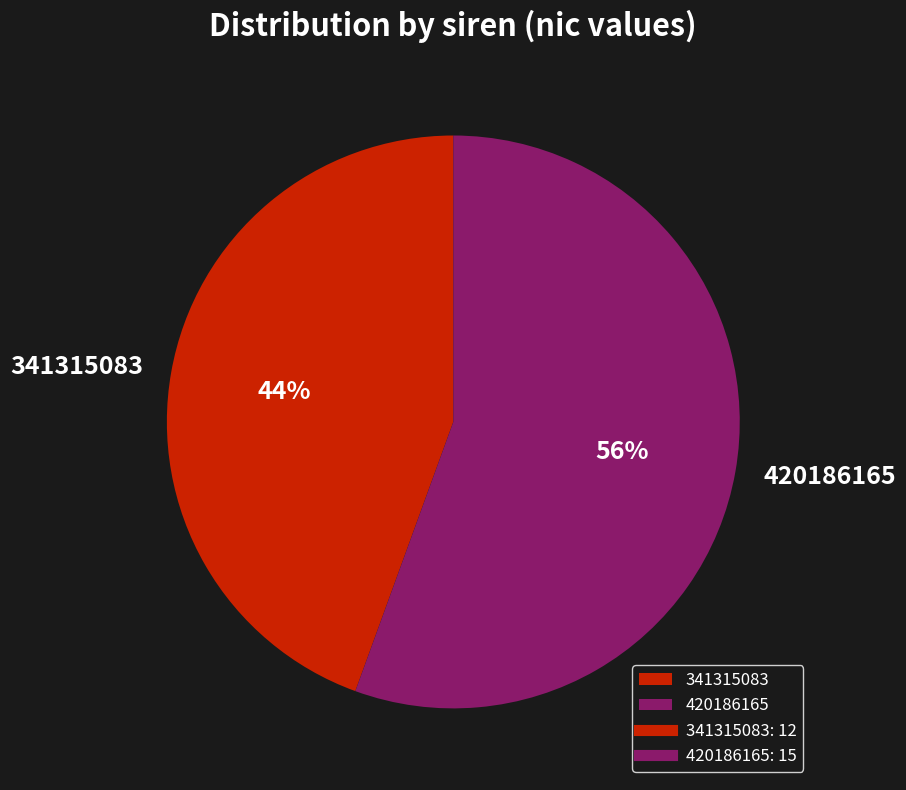

How many slices are in this pie chart?

2